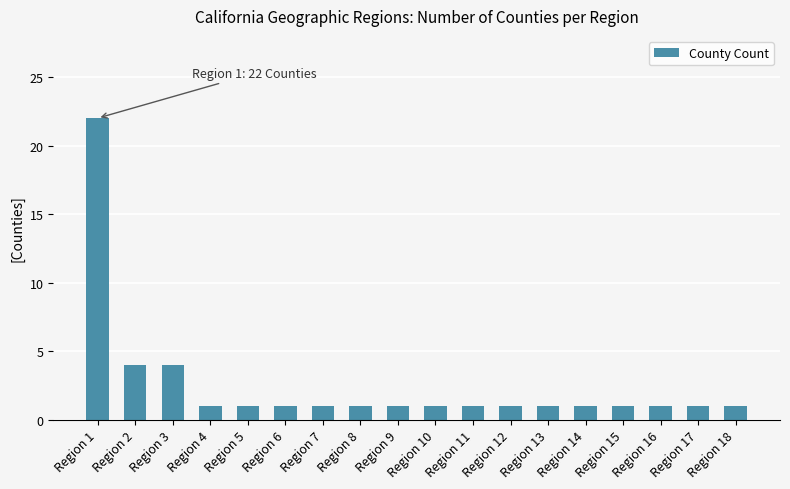

What is the difference between the second highest and second lowest values?

3